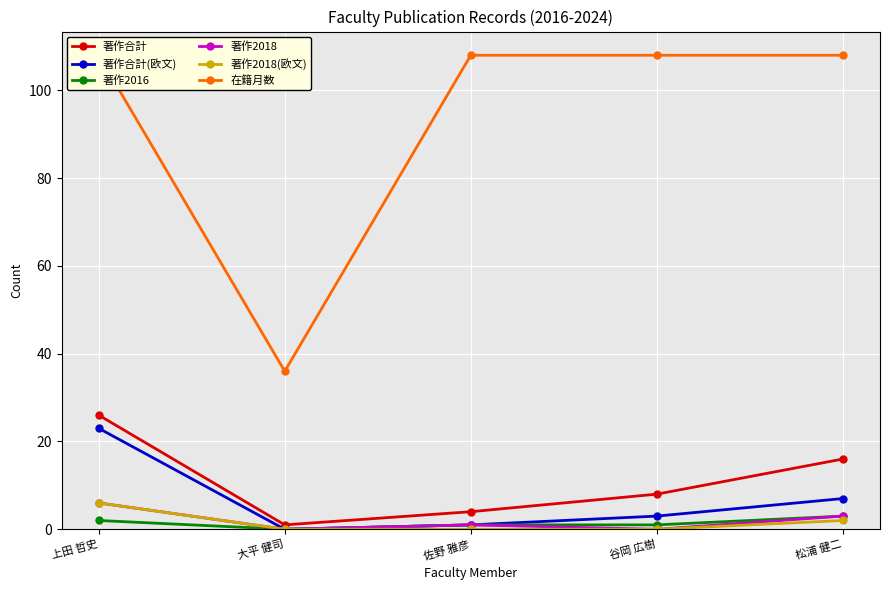

Count the number of categories in the chart.

5